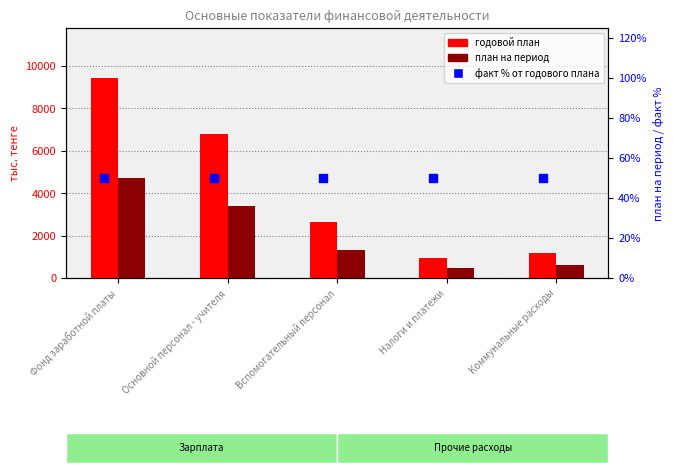

At which category is the sum across all series the highest?

Фонд заработной платы